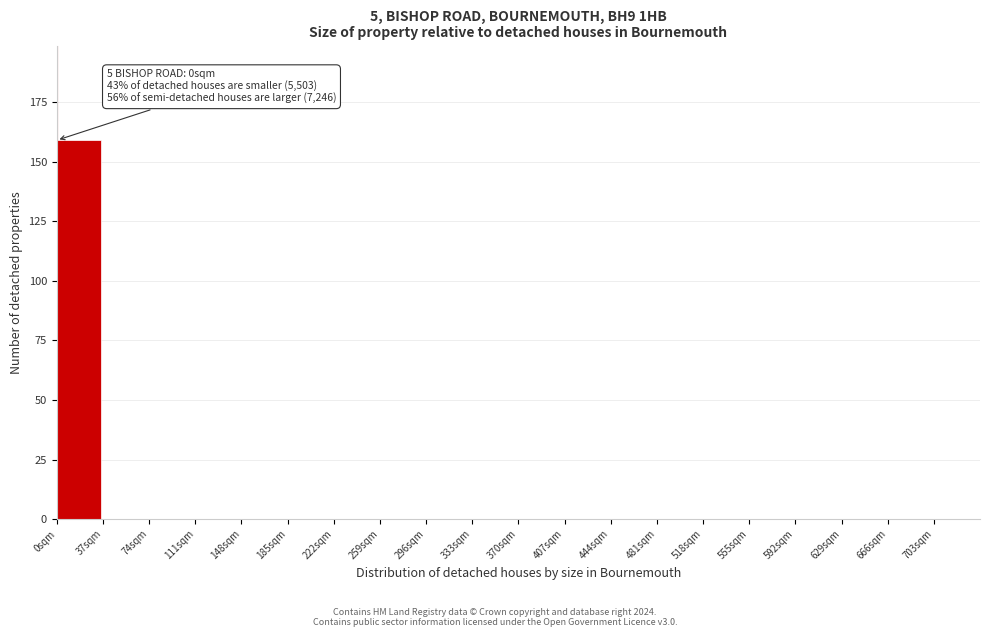

Which range on the x-axis has the tallest bar?

0 to 37